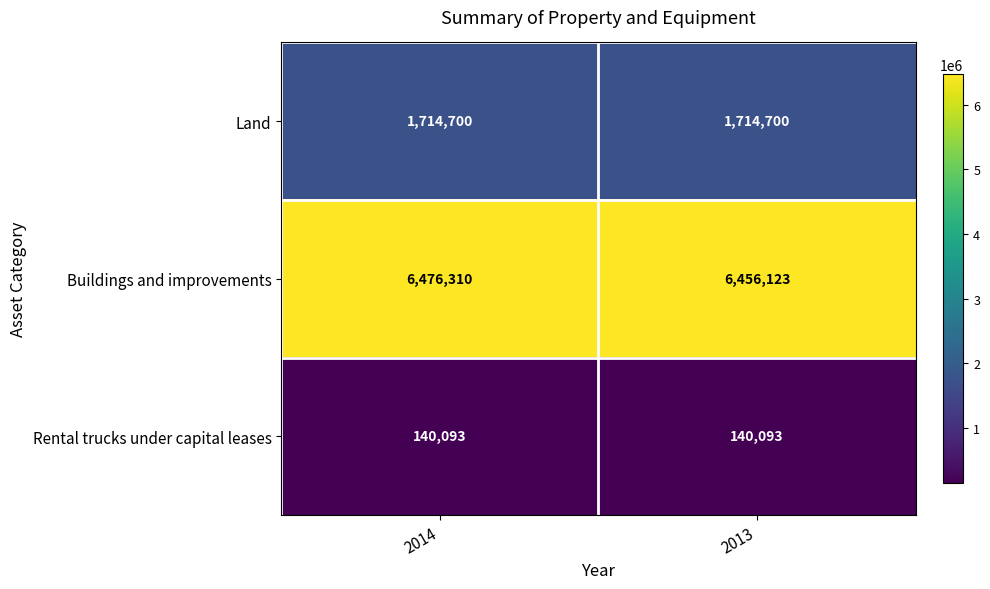

At how many categories does at least one series exceed 639513?

2